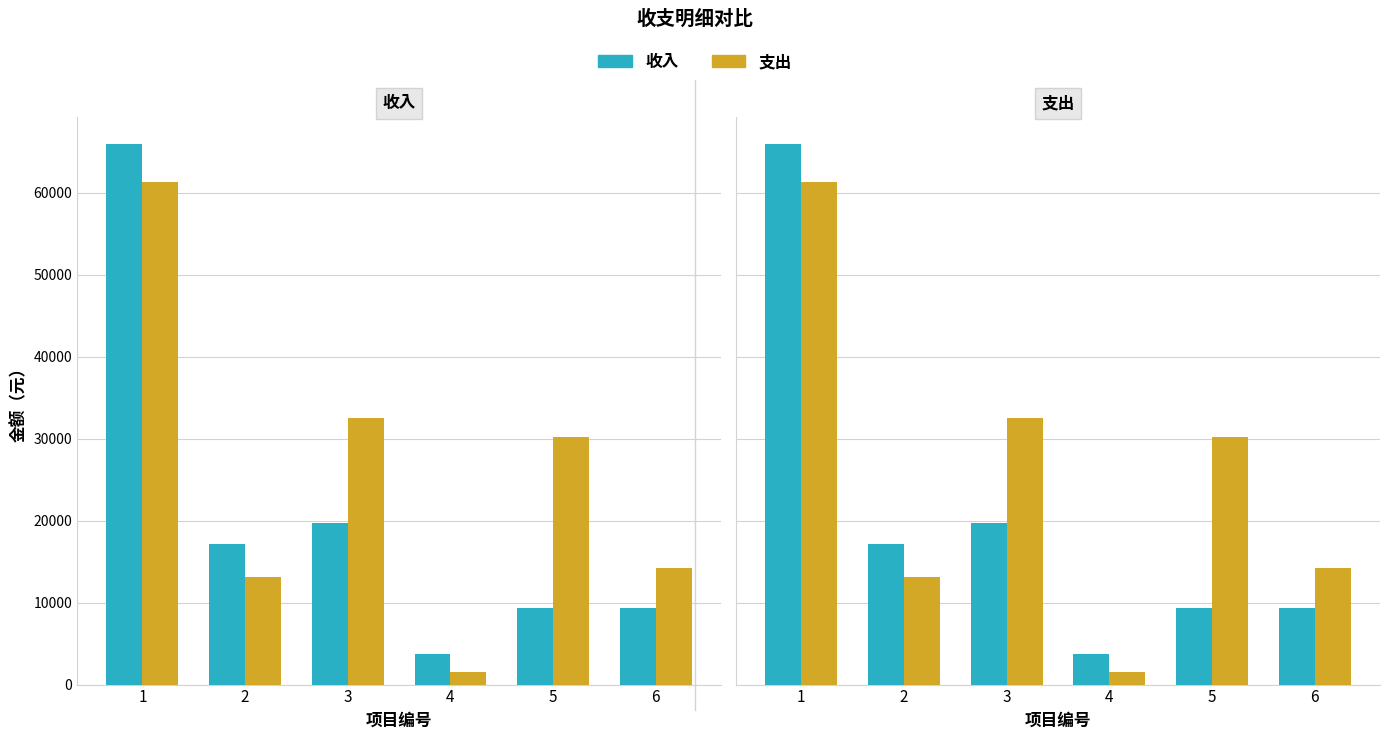

How many values in the 支出 series are below 30222?

3